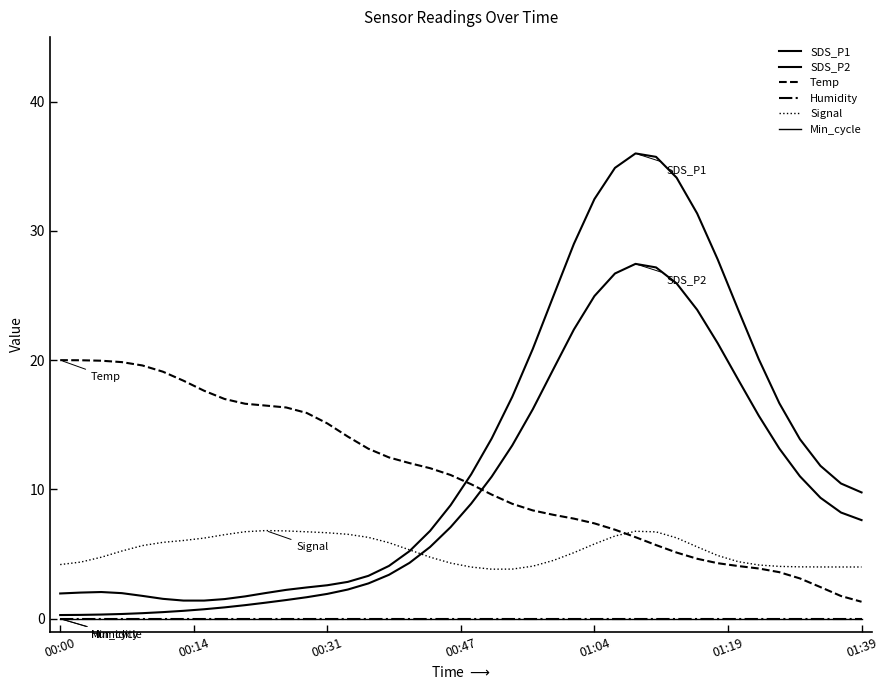

What is the highest value of the Signal series?

6.8